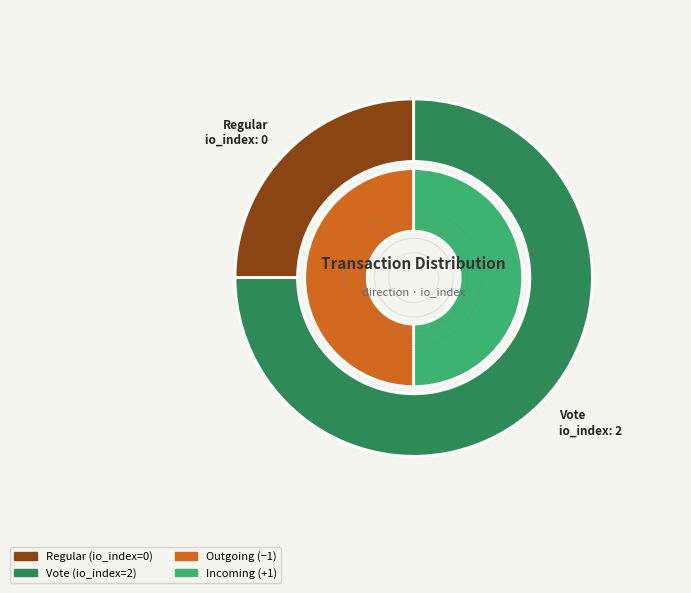

The Regular slice represents 1% of the pie. True or false?

False